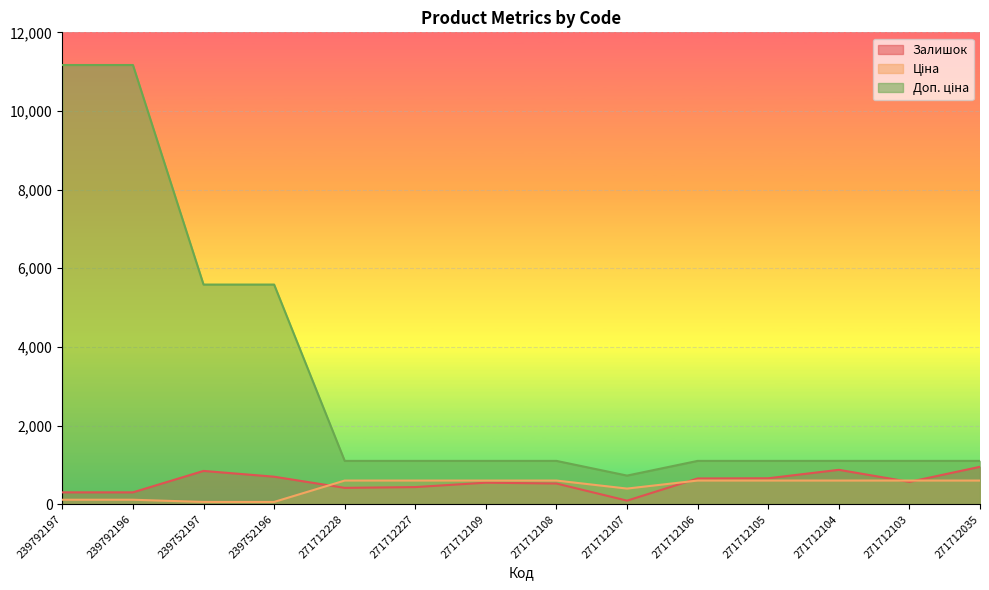

Reading left to right, extract all data points from this chart.

Залишок: 300.0	300.0	845.0	698.0	414.0	434.0	546.0	524.0	89.0	653.0	658.0	873.0	566.0	950.0
Ціна: 111.7	111.7	55.9	55.9	599.9	599.9	599.9	599.9	395.9	599.9	599.9	599.9	599.9	599.9
Доп. ціна: 11169.0	11169.0	5585.0	5585.0	1100.0	1100.0	1100.0	1100.0	726.0	1100.0	1100.0	1100.0	1100.0	1100.0